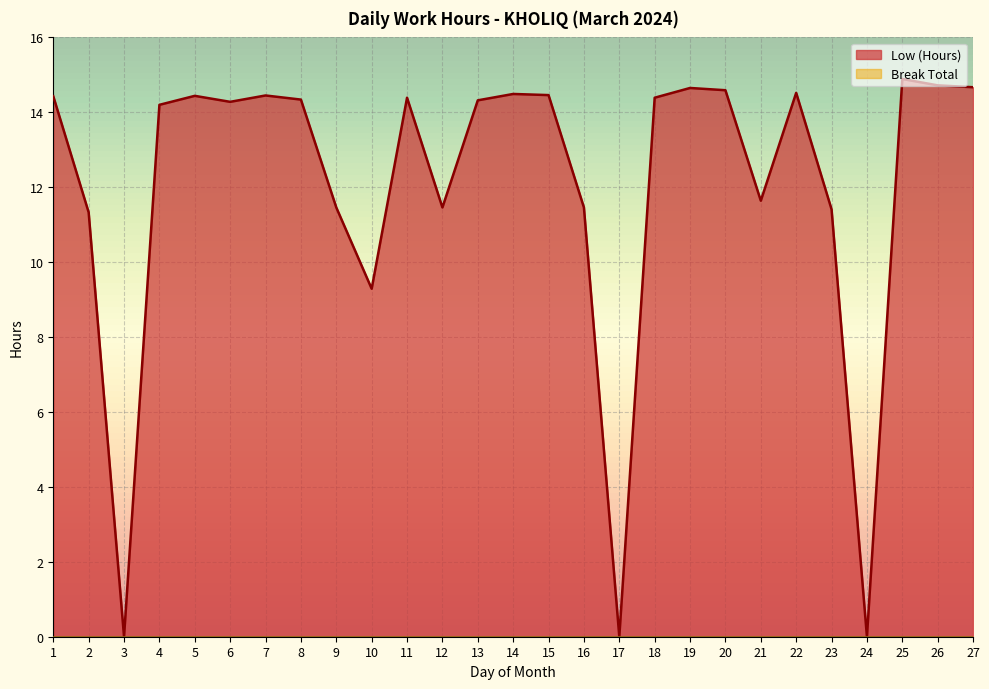

Where does the data first go above 14?

1